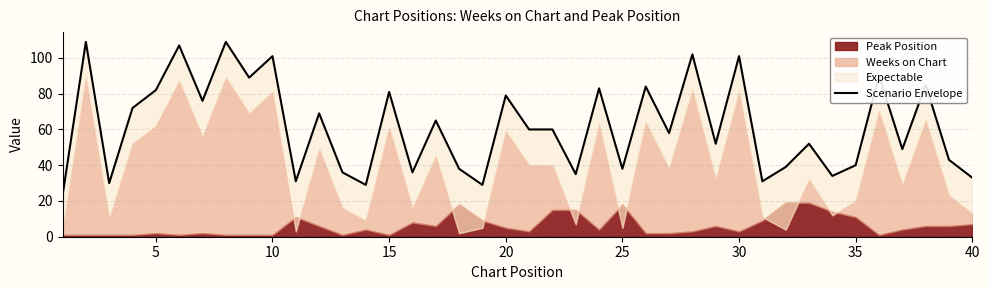

True or false: there are more than 1 points higher than both neighbors.

True